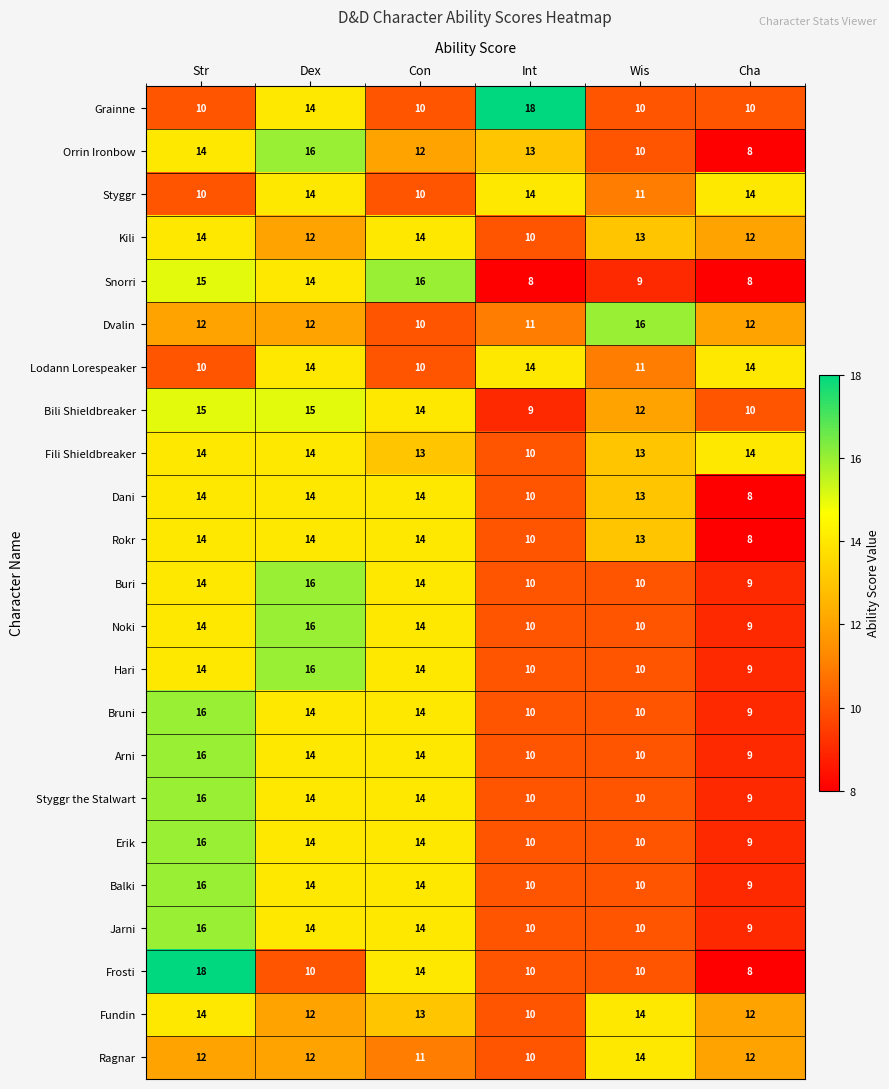

Is it true that Dani equals 14 at Str?

True